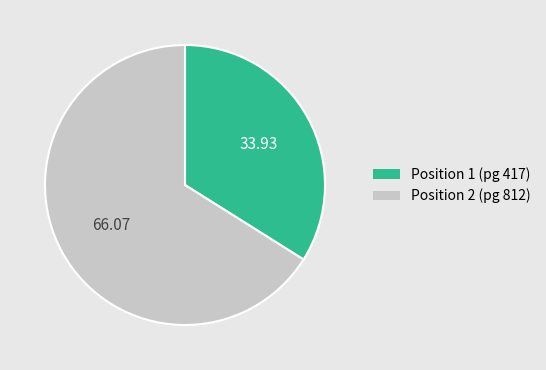

How many segments does this pie chart have?

2